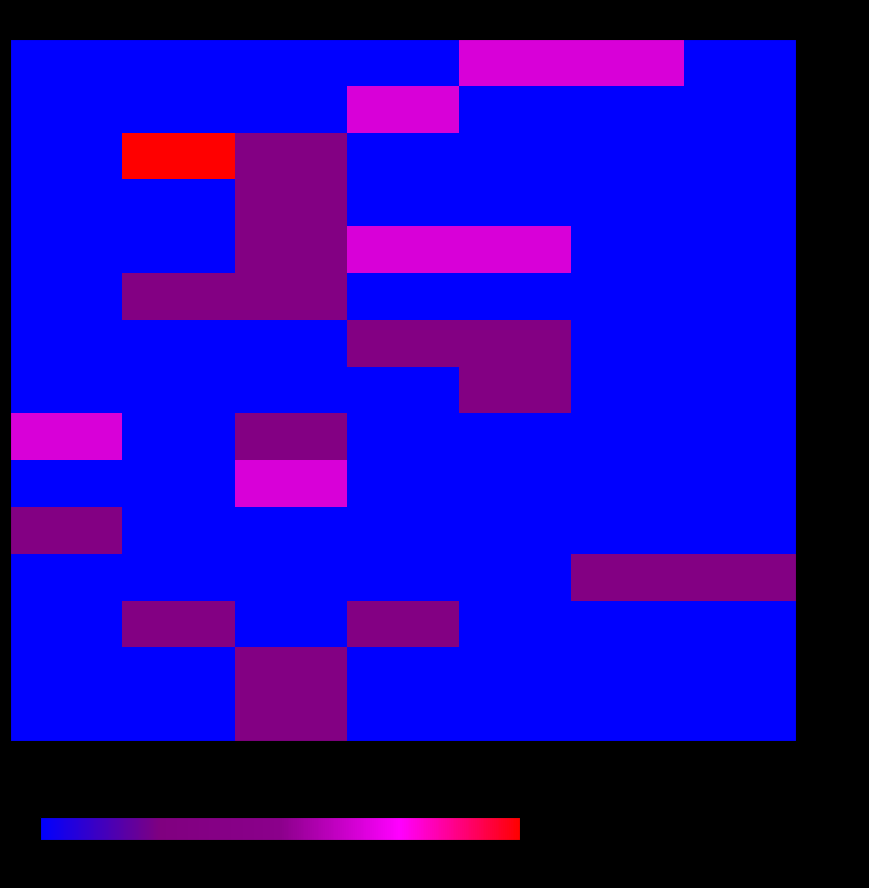

Count the number of data series in this chart.

15